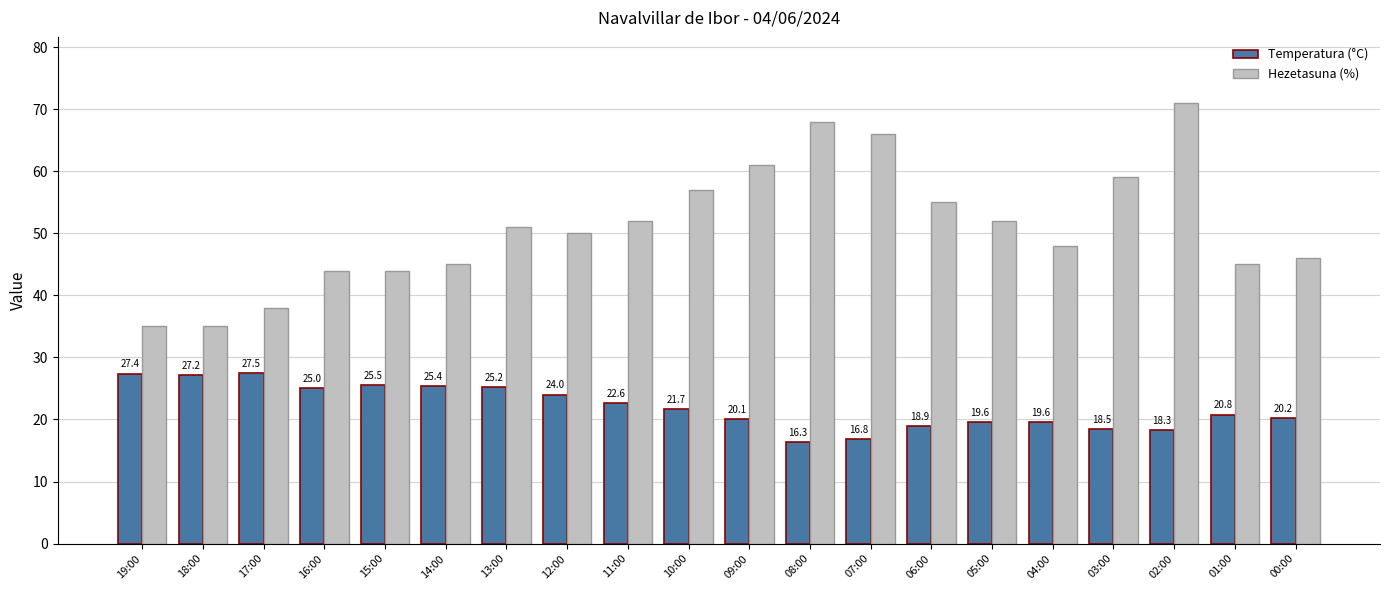

How many distinct data groups are displayed?

2